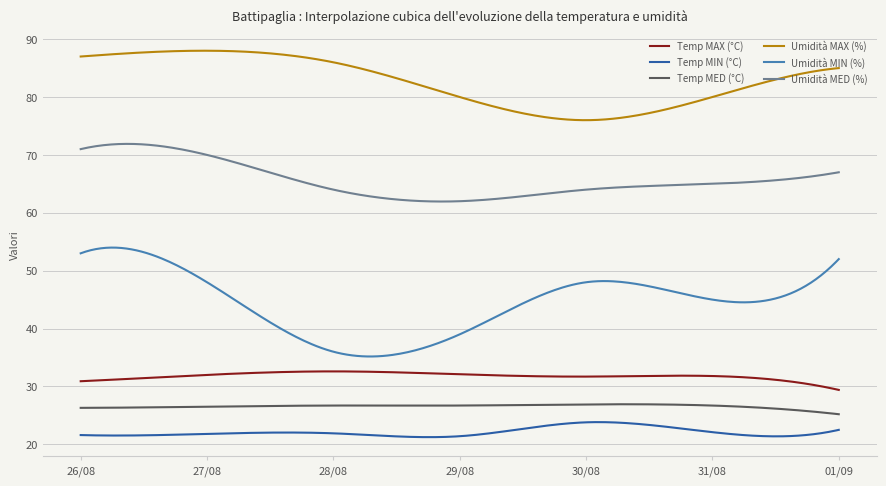

True or false: Temp MAX (°C) and Umidità MED (%) cross at least once.

False